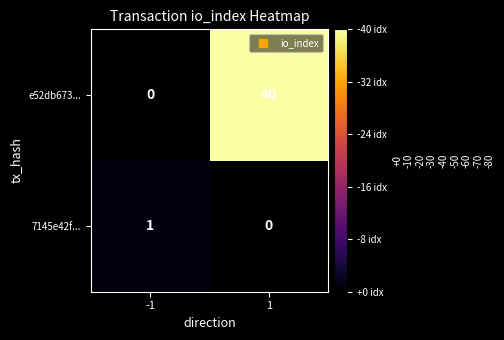

The 7145e42f... series shows 2 at -1. True or false?

False